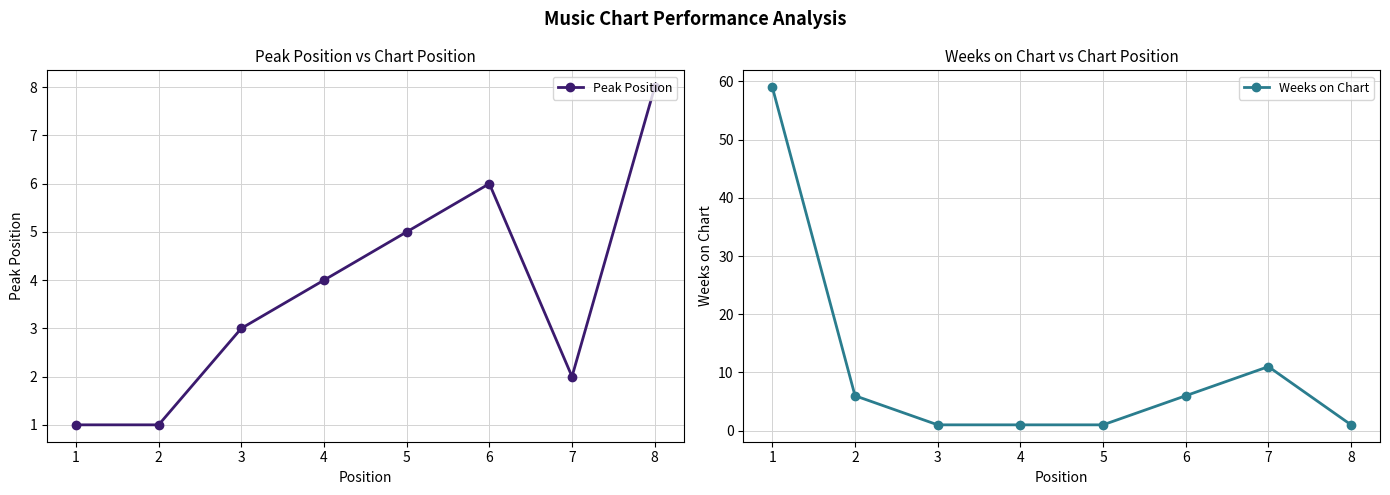

How many data points in Peak Position are less than 4?

4